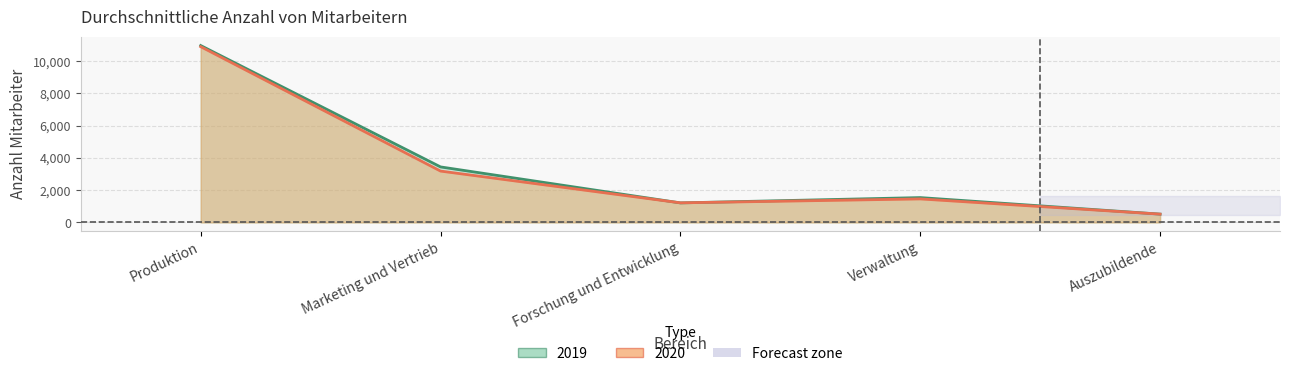

The 2020 series shows 4991 at Marketing und Vertrieb. True or false?

False